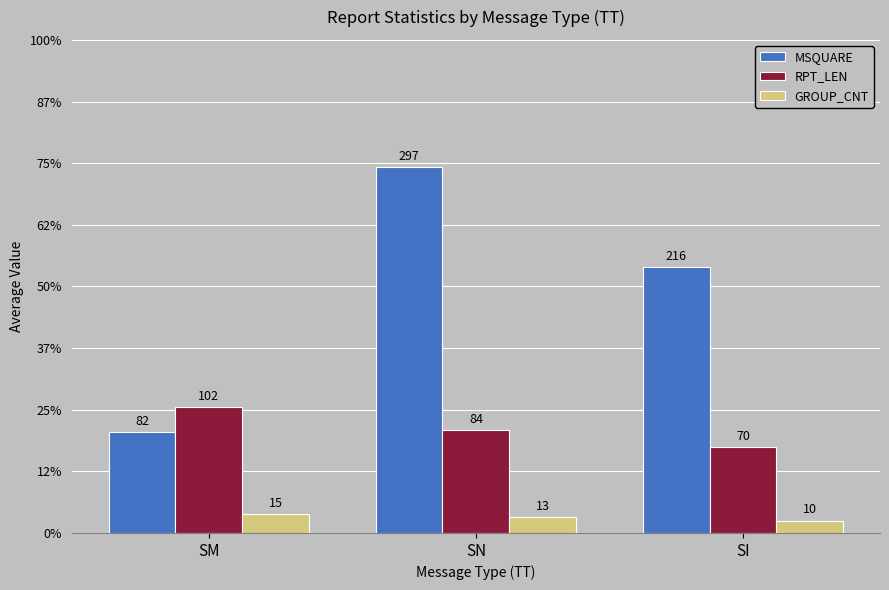

Between SI and SM, which is larger?

SI